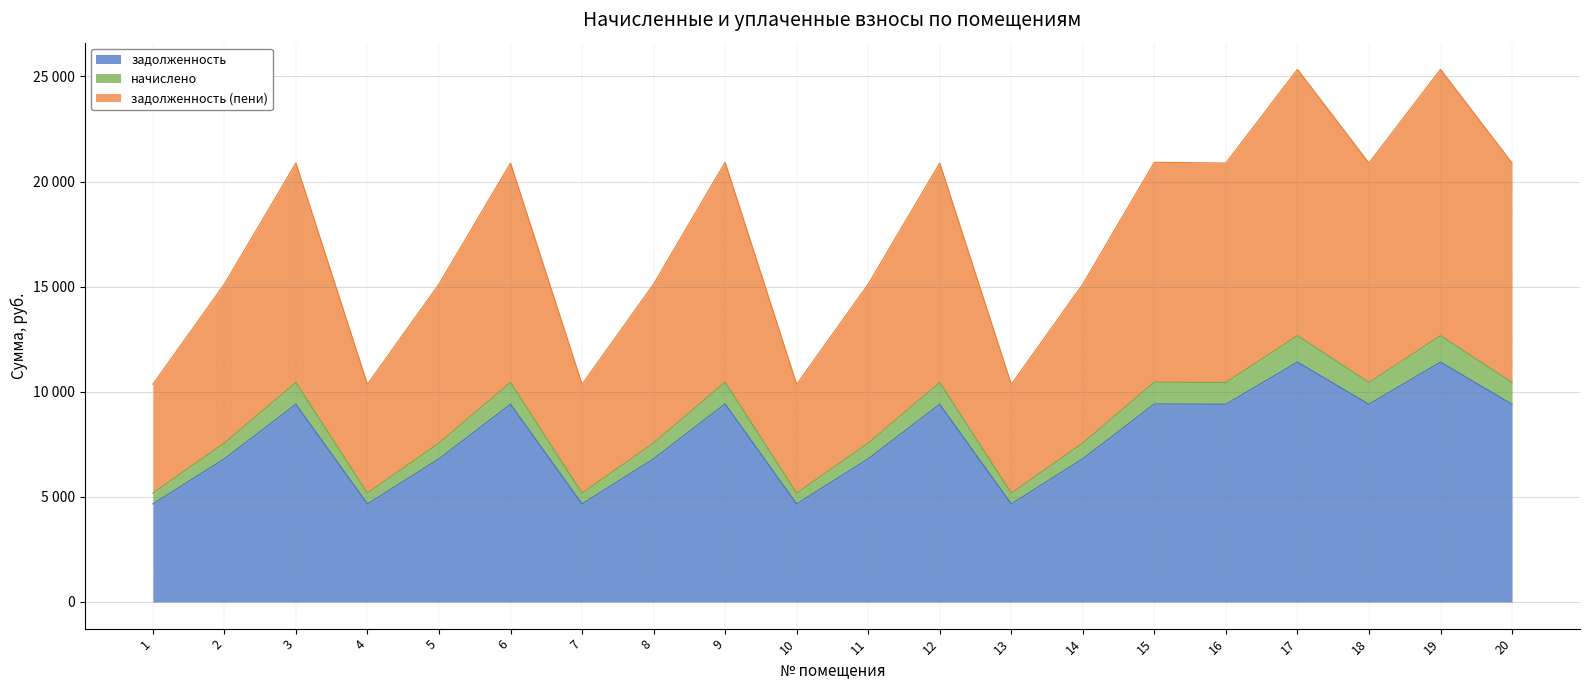

Where does the задолженность (пени) series first go above 20882?

3